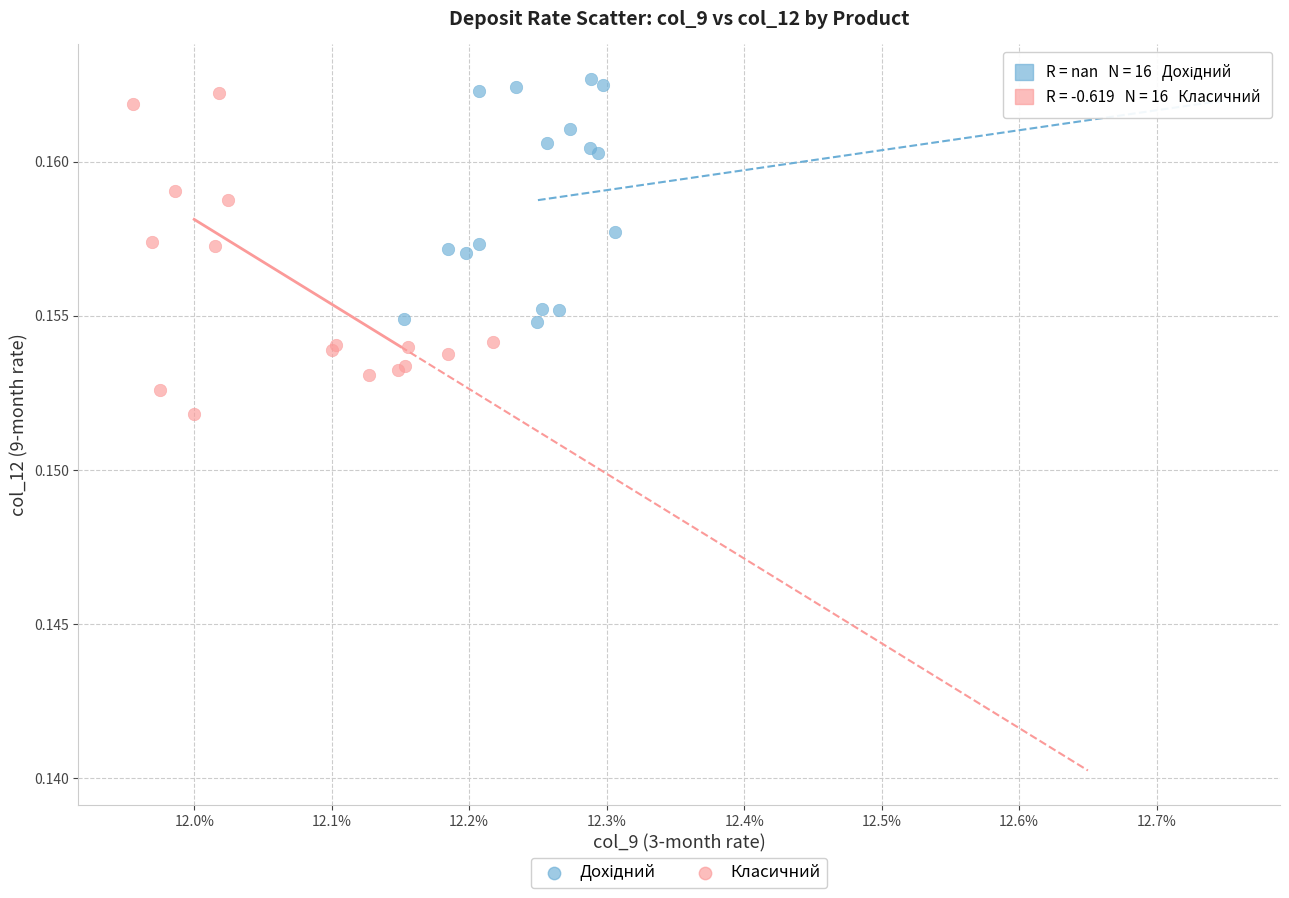

Which series has the largest Y range (max minus min)?

Класичний